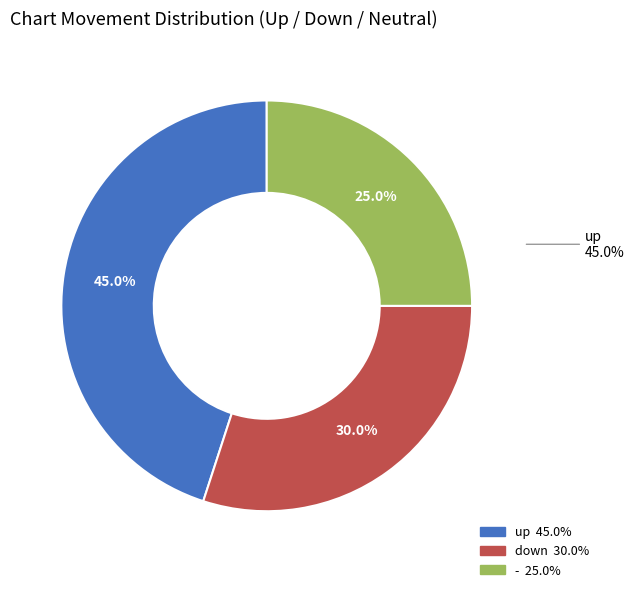

What is the smallest slice in the pie chart?

-